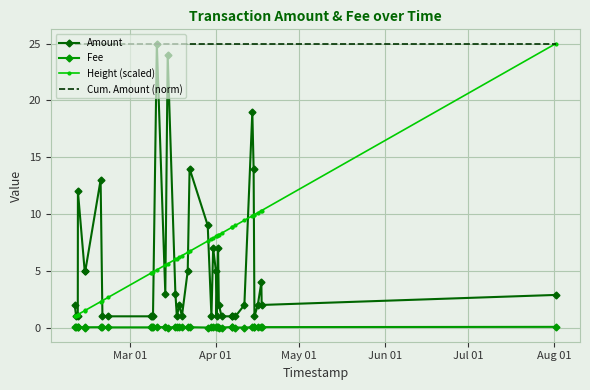

True or false: Fee and Amount intersect in this chart.

False